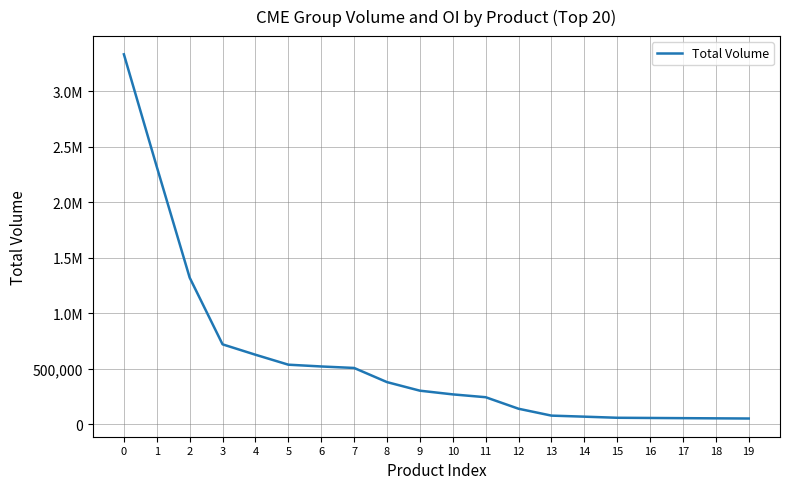

Is this an area chart (filled region under the line)?

No